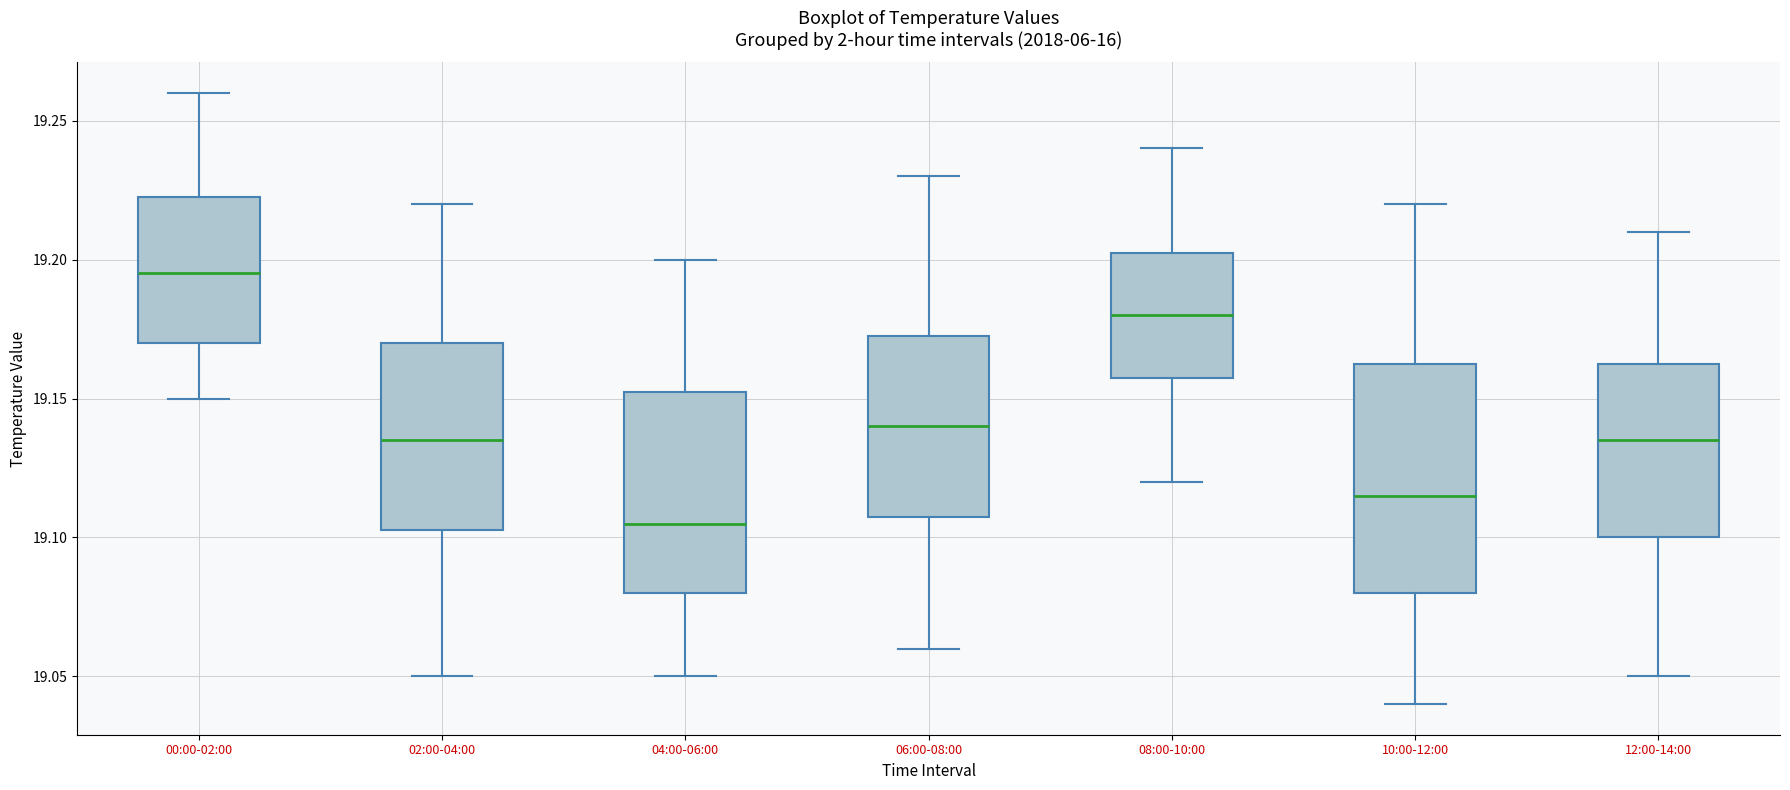

Reading left to right, transcribe this box plot: for each box, give where its median line is, the range the box spans, and where its two whiskers end, as read against the y-axis. The values are not printed on the chart, so give them approximately, as read against the axis.

00:00-02:00: median 19.195, box 19.170 to 19.225, whiskers 19.150 to 19.260
02:00-04:00: median 19.135, box 19.105 to 19.170, whiskers 19.050 to 19.220
04:00-06:00: median 19.105, box 19.080 to 19.155, whiskers 19.050 to 19.200
06:00-08:00: median 19.140, box 19.110 to 19.175, whiskers 19.060 to 19.230
08:00-10:00: median 19.180, box 19.160 to 19.205, whiskers 19.120 to 19.240
10:00-12:00: median 19.115, box 19.080 to 19.165, whiskers 19.040 to 19.220
12:00-14:00: median 19.135, box 19.100 to 19.165, whiskers 19.050 to 19.210